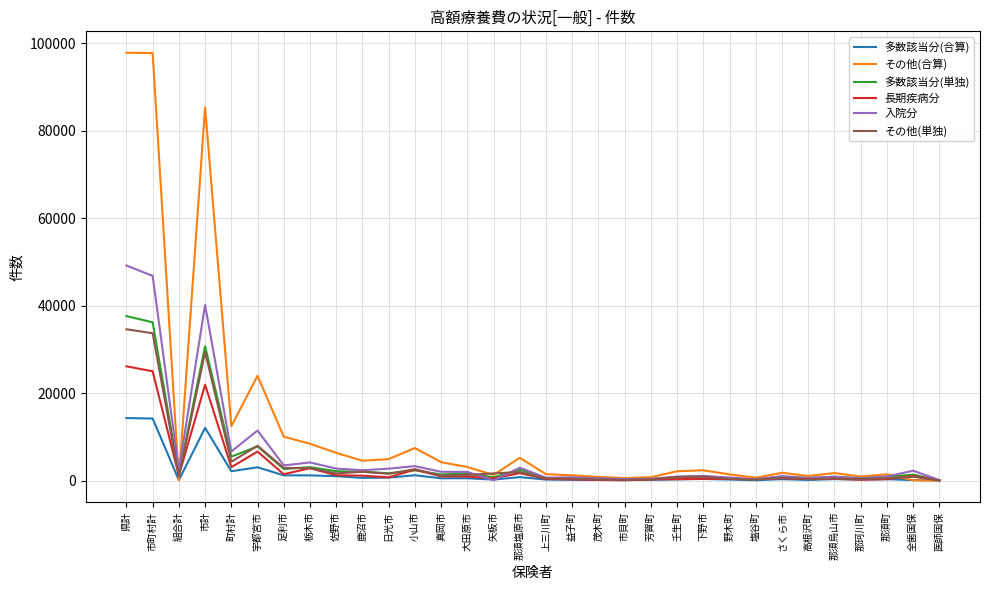

What is the difference between the highest and lowest values at 下野市?

1980